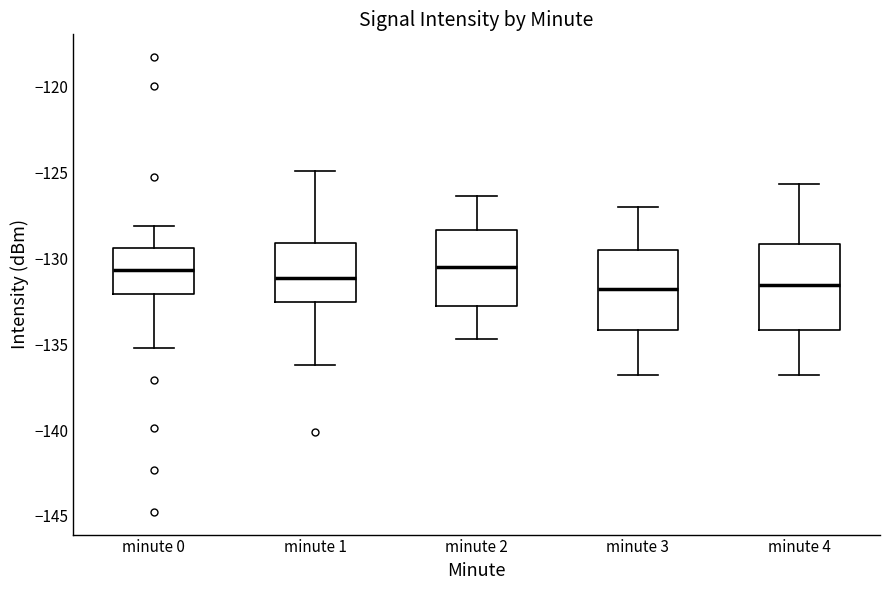

Where does the median line of the box for minute 0 sit on the y-axis? The values are not printed on the chart, so give them approximately, as read against the axis.

-130.5